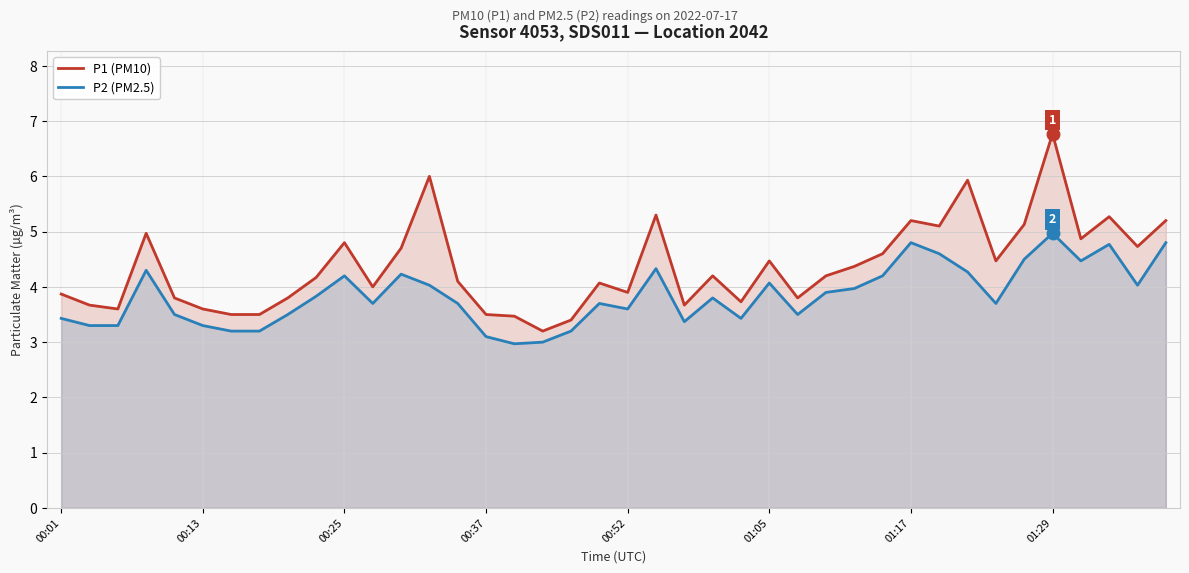

True or false: P1 (PM10) and P2 (PM2.5) intersect in this chart.

False